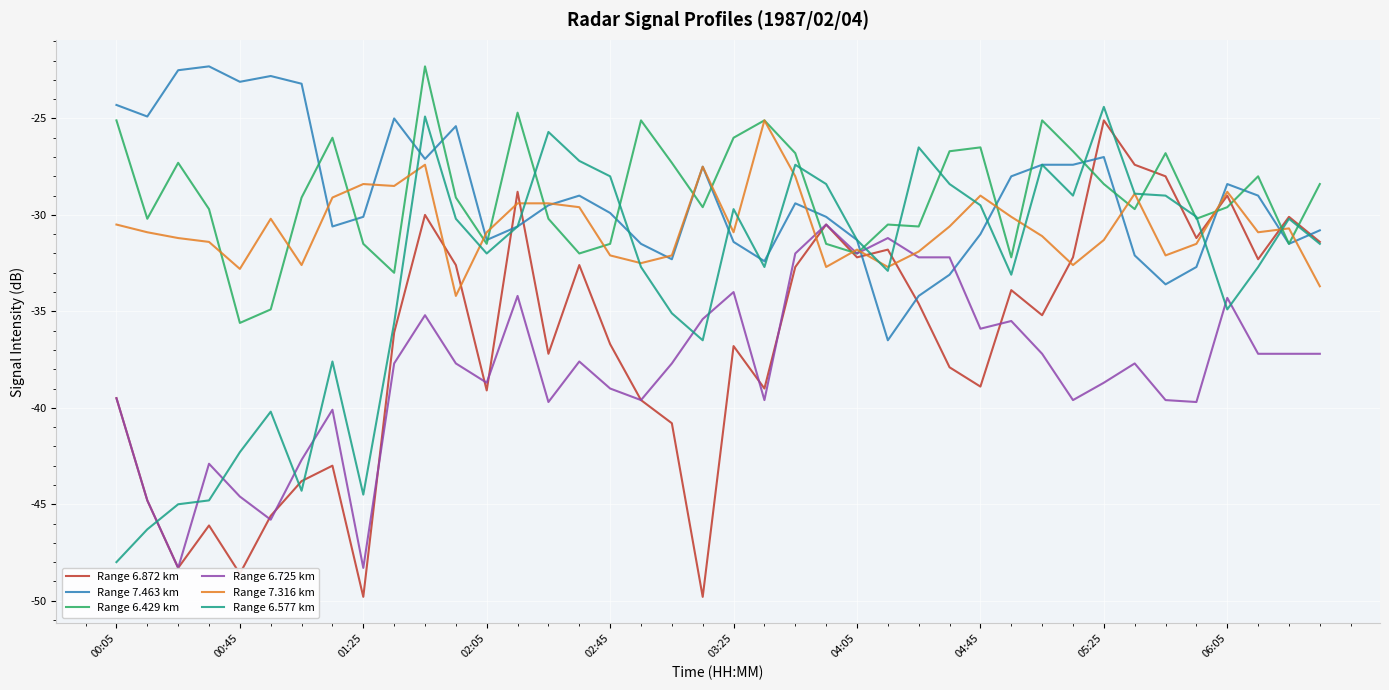

The value of Range 6.577 km at 17 is -17.4. True or false?

False